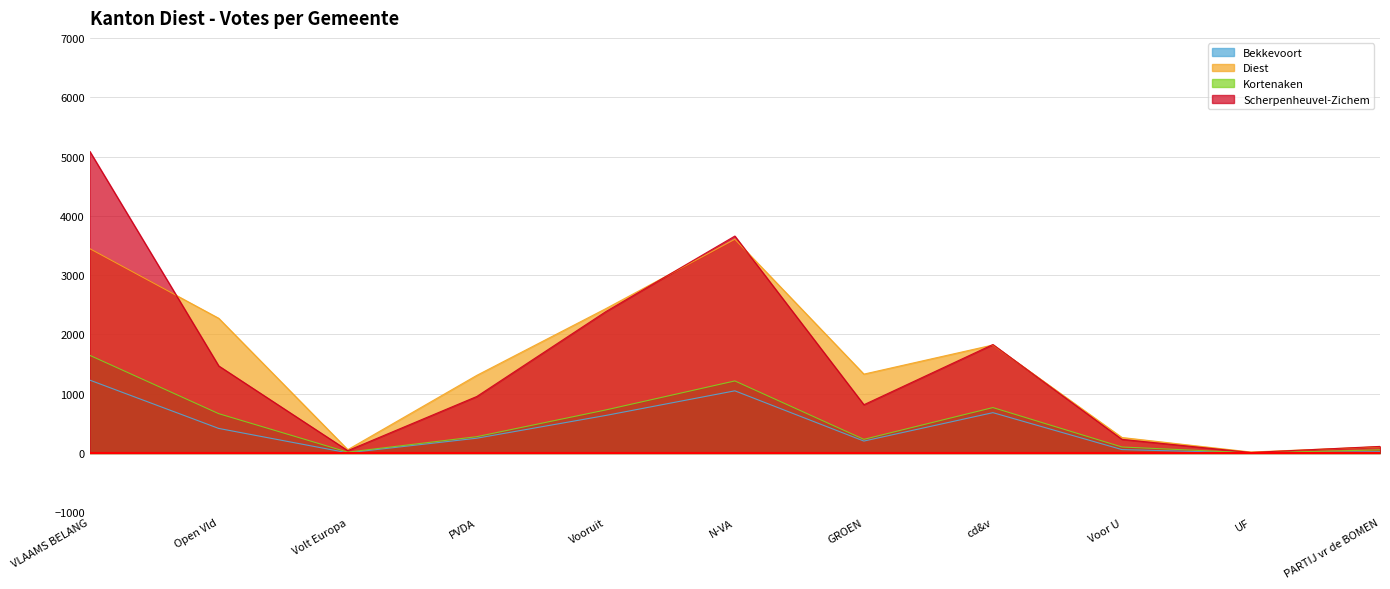

Is the value of Scherpenheuvel-Zichem at N-VA greater than the value of Kortenaken at Volt Europa?

Yes